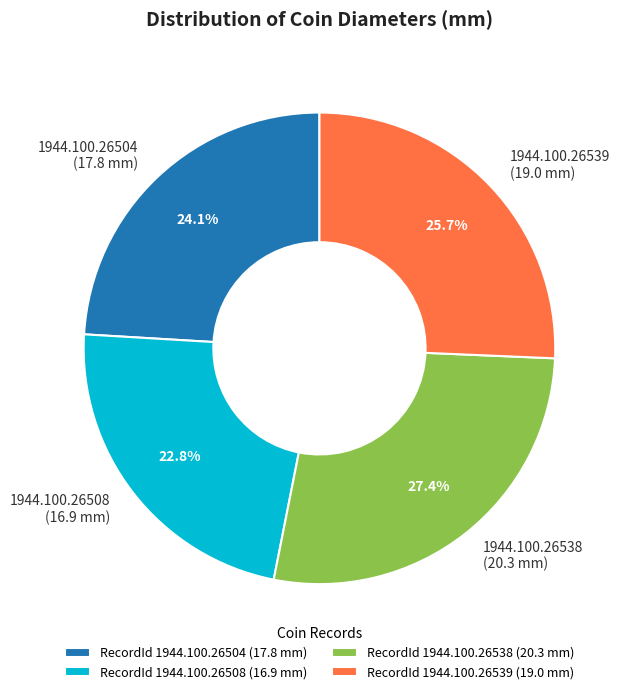

The 1944.100.26504 slice represents 17% of the pie. True or false?

False